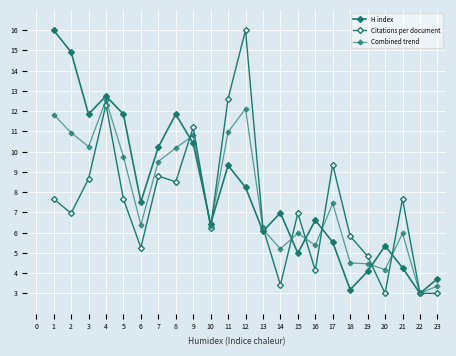

Count the number of data series in this chart.

3